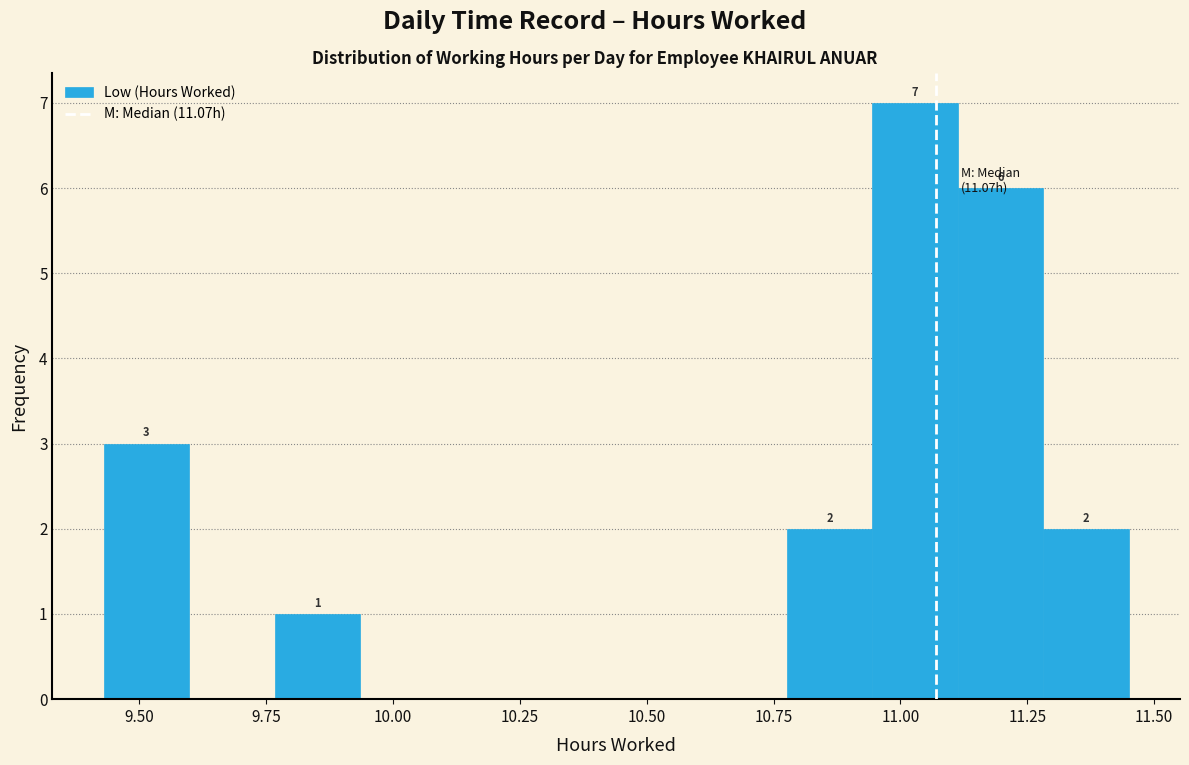

Read against the x-axis, roughly where is the centre of the tallest bar?

11.05